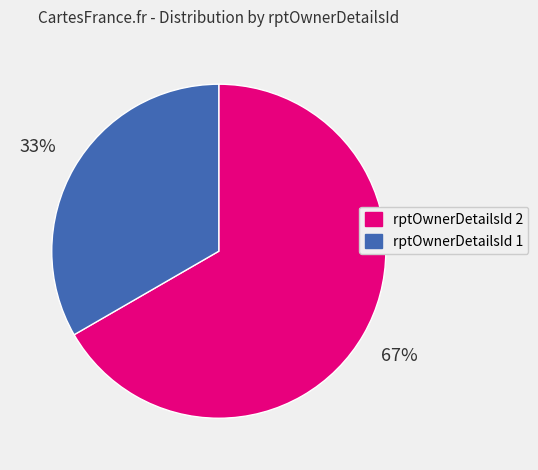

To the nearest percent, what is the average slice percentage?

50%